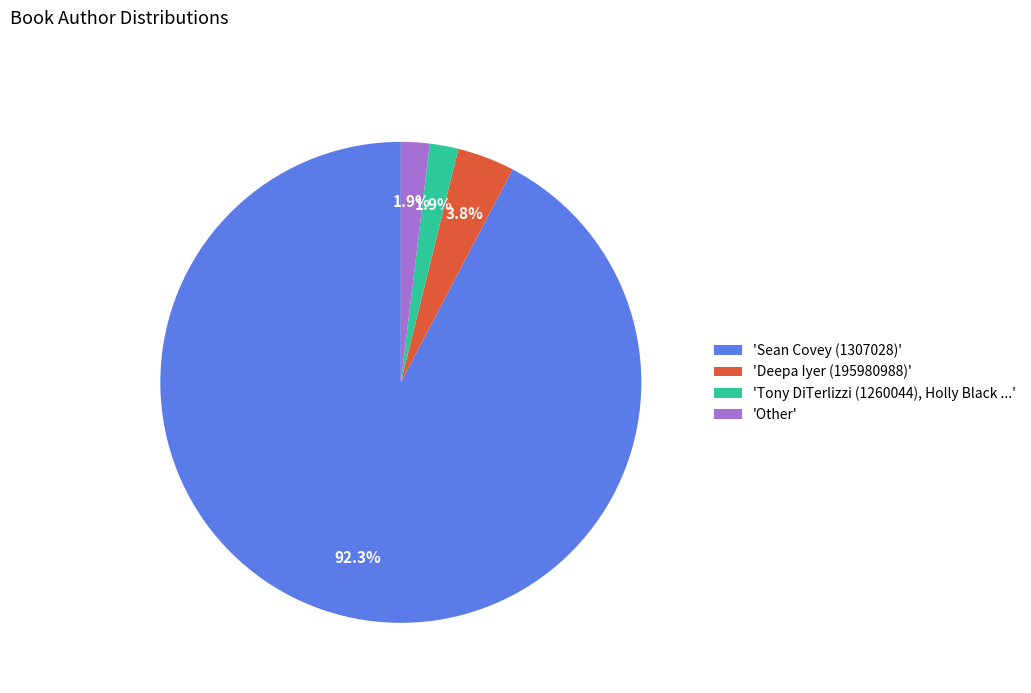

Which category accounts for the majority?

'Sean Covey (1307028)'